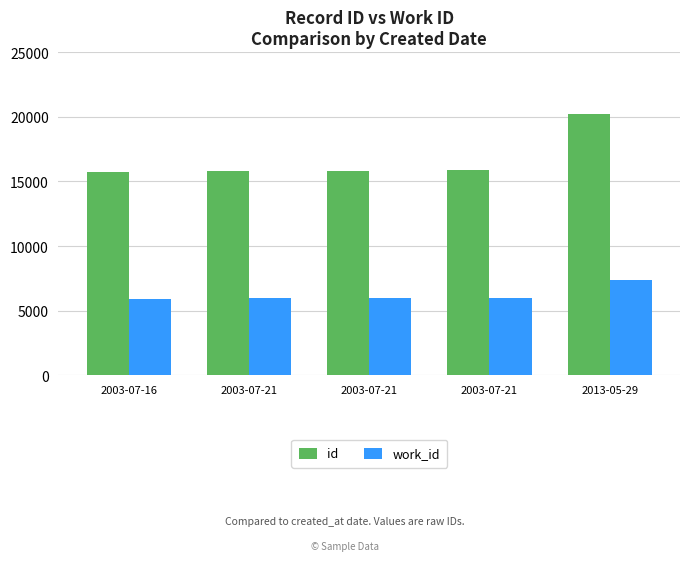

How many data points does each series have?

5